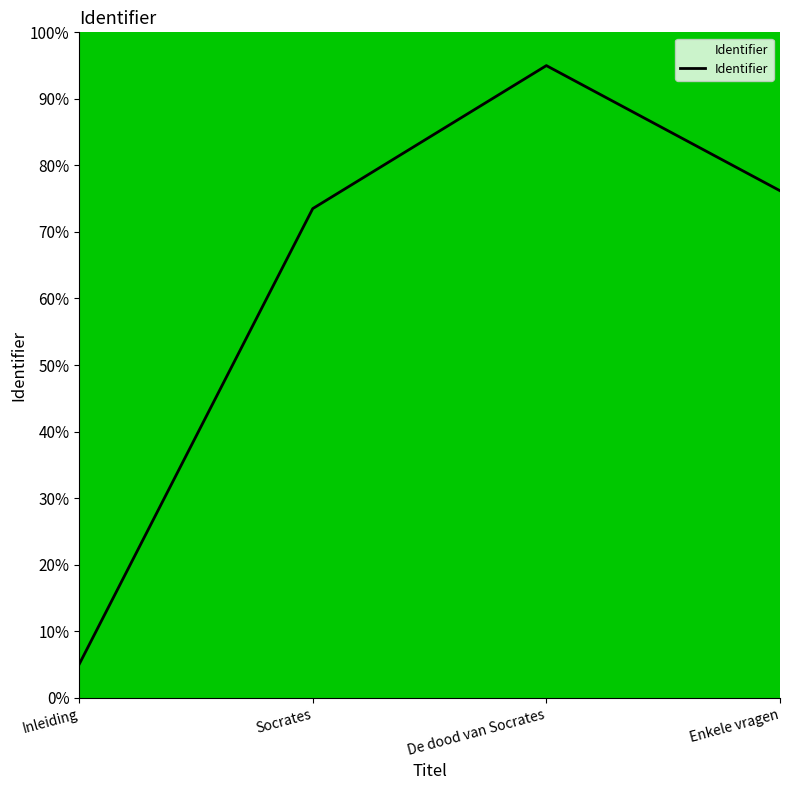

Reading left to right, transcribe all the data shown in this chart.

5.0	73.5	95.0	76.2